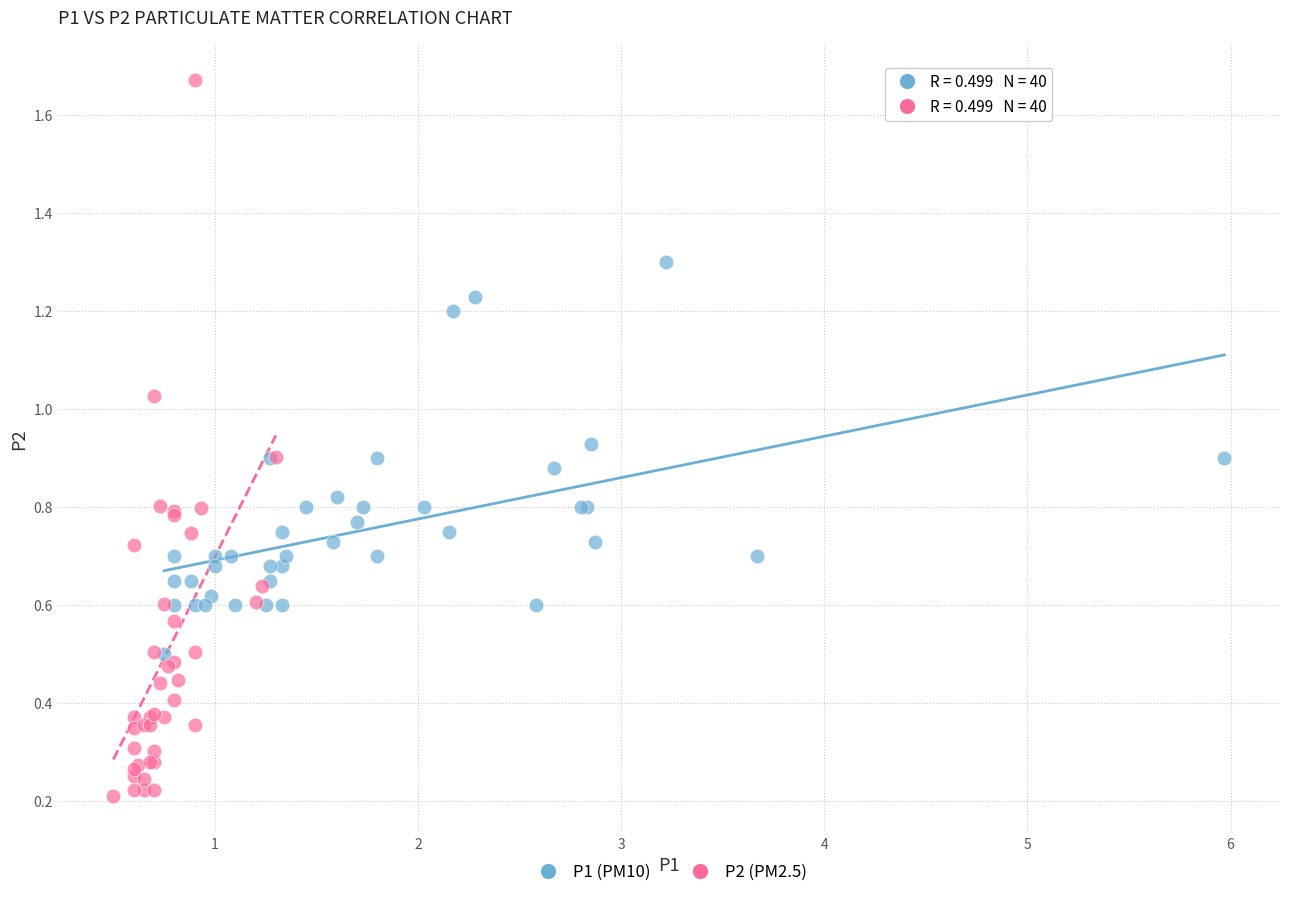

Which series reaches the maximum Y coordinate?

P2 (PM2.5)